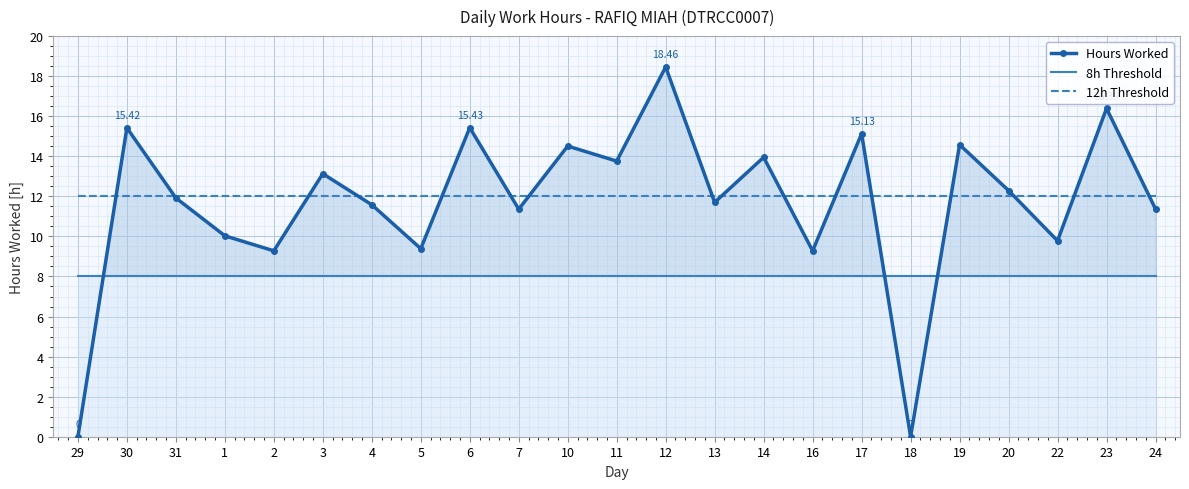

Which series has the largest range (max minus min)?

Hours Worked